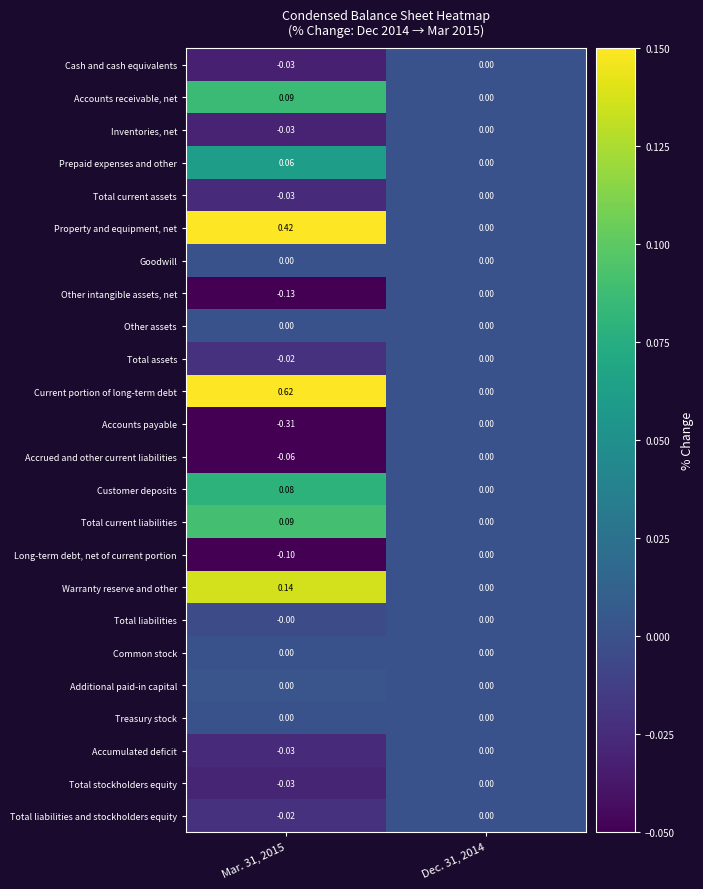

Is the value of Property and equipment, net at Mar. 31, 2015 greater than the value of Current portion of long-term debt at Dec. 31, 2014?

Yes